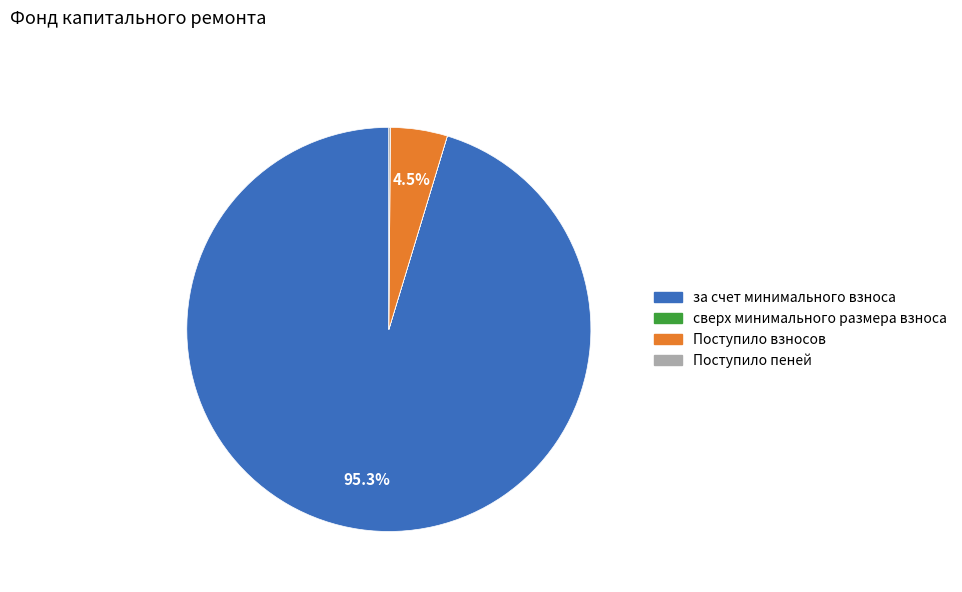

Which slice is the largest?

за счет минимального взноса